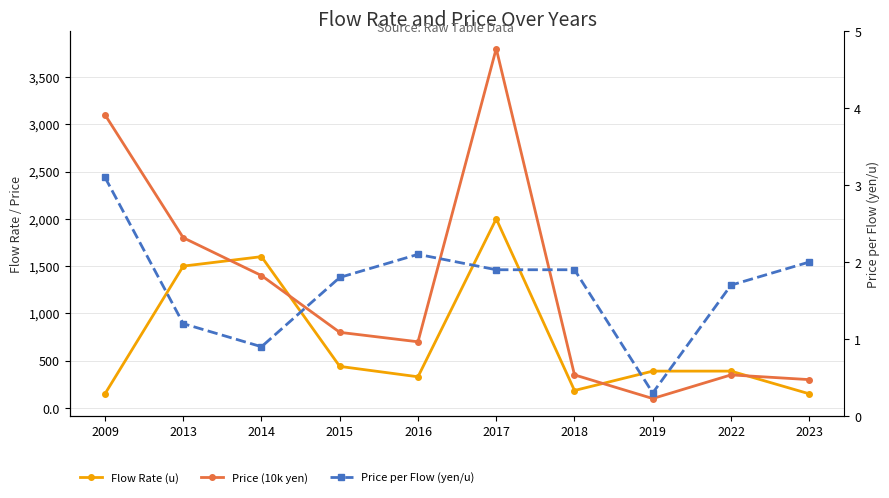

Which series changed the most between 2009 and 2022?

Price (10k yen)